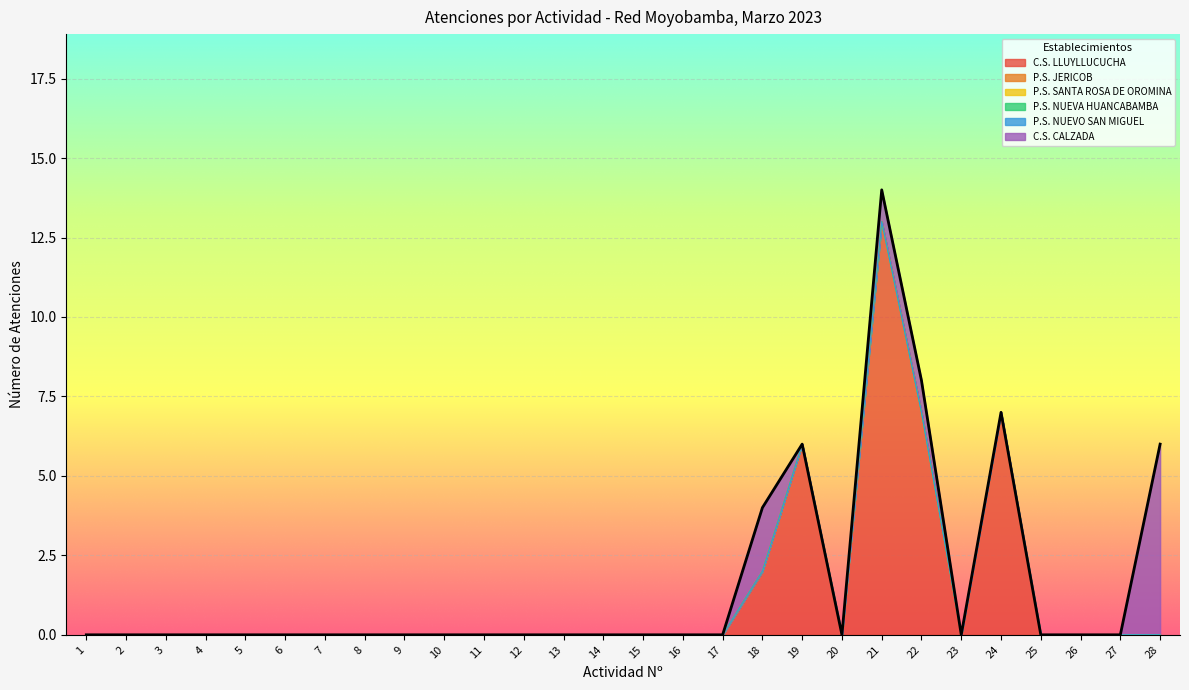

Is the value of C.S. LLUYLLUCUCHA at 10 greater than the value of C.S. CALZADA at 18?

No